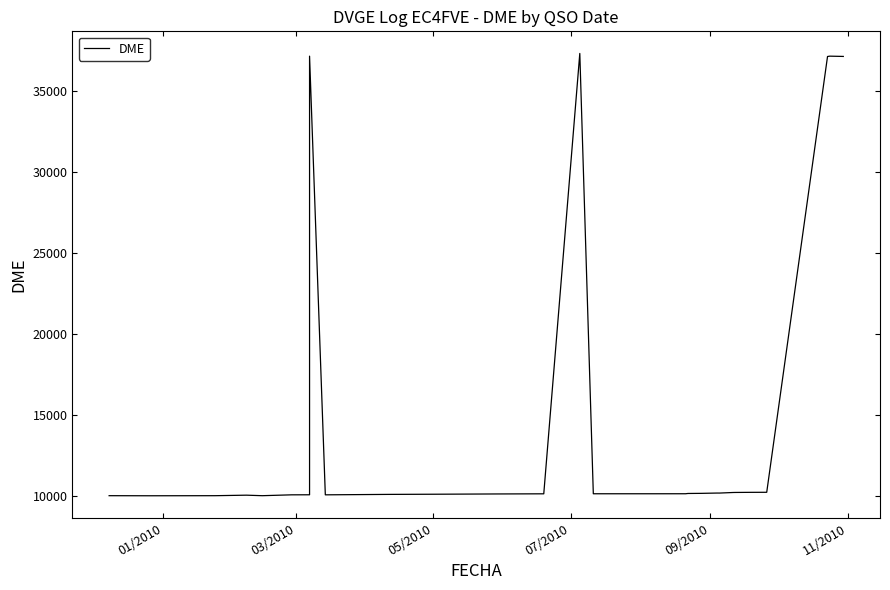

What is the smallest value displayed?

10003